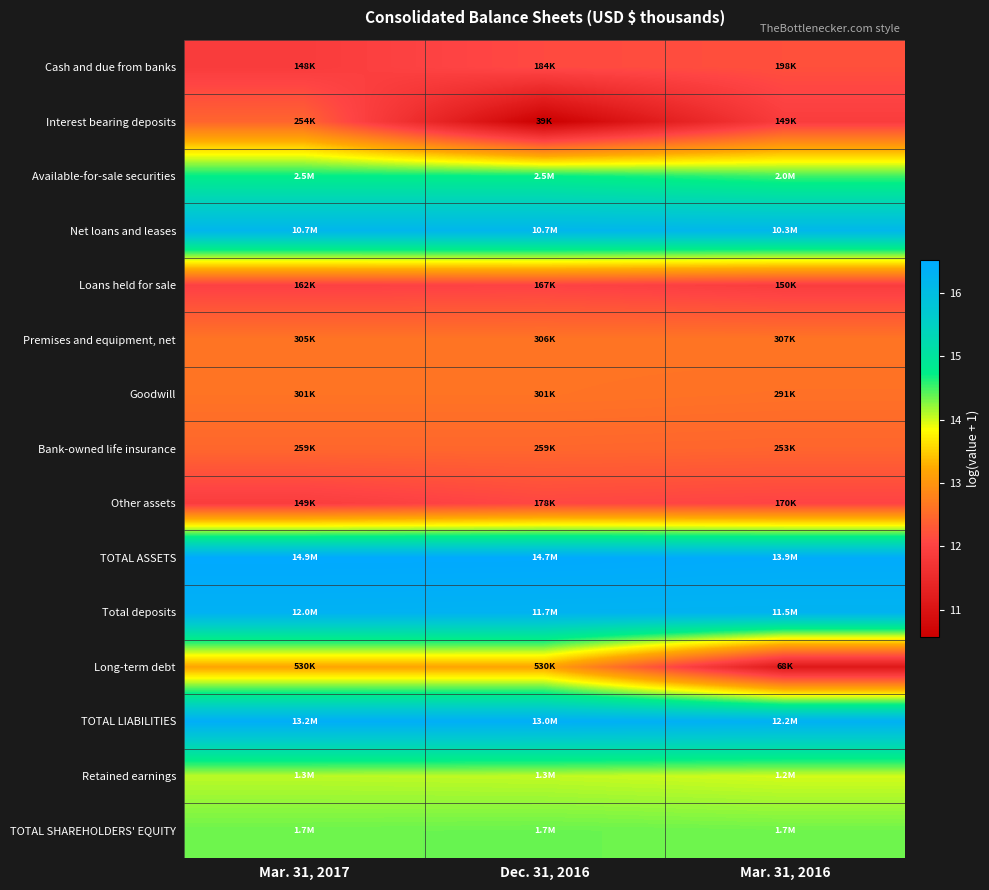

Reading left to right, extract all data points from this chart.

Cash and due from banks: Mar. 31, 2017=11.9	Dec. 31, 2016=12.1	Mar. 31, 2016=12.2
Interest bearing deposits: Mar. 31, 2017=12.4	Dec. 31, 2016=10.6	Mar. 31, 2016=11.9
Available-for-sale securities: Mar. 31, 2017=14.7	Dec. 31, 2016=14.7	Mar. 31, 2016=14.5
Net loans and leases: Mar. 31, 2017=16.2	Dec. 31, 2016=16.2	Mar. 31, 2016=16.1
Loans held for sale: Mar. 31, 2017=12.0	Dec. 31, 2016=12.0	Mar. 31, 2016=11.9
Premises and equipment, net: Mar. 31, 2017=12.6	Dec. 31, 2016=12.6	Mar. 31, 2016=12.6
Goodwill: Mar. 31, 2017=12.6	Dec. 31, 2016=12.6	Mar. 31, 2016=12.6
Bank-owned life insurance: Mar. 31, 2017=12.5	Dec. 31, 2016=12.5	Mar. 31, 2016=12.4
Other assets: Mar. 31, 2017=11.9	Dec. 31, 2016=12.1	Mar. 31, 2016=12.0
TOTAL ASSETS: Mar. 31, 2017=16.5	Dec. 31, 2016=16.5	Mar. 31, 2016=16.4
Total deposits: Mar. 31, 2017=16.3	Dec. 31, 2016=16.3	Mar. 31, 2016=16.3
Long-term debt: Mar. 31, 2017=13.2	Dec. 31, 2016=13.2	Mar. 31, 2016=11.1
TOTAL LIABILITIES: Mar. 31, 2017=16.4	Dec. 31, 2016=16.4	Mar. 31, 2016=16.3
Retained earnings: Mar. 31, 2017=14.1	Dec. 31, 2016=14.1	Mar. 31, 2016=14.0
TOTAL SHAREHOLDERS' EQUITY: Mar. 31, 2017=14.3	Dec. 31, 2016=14.4	Mar. 31, 2016=14.3